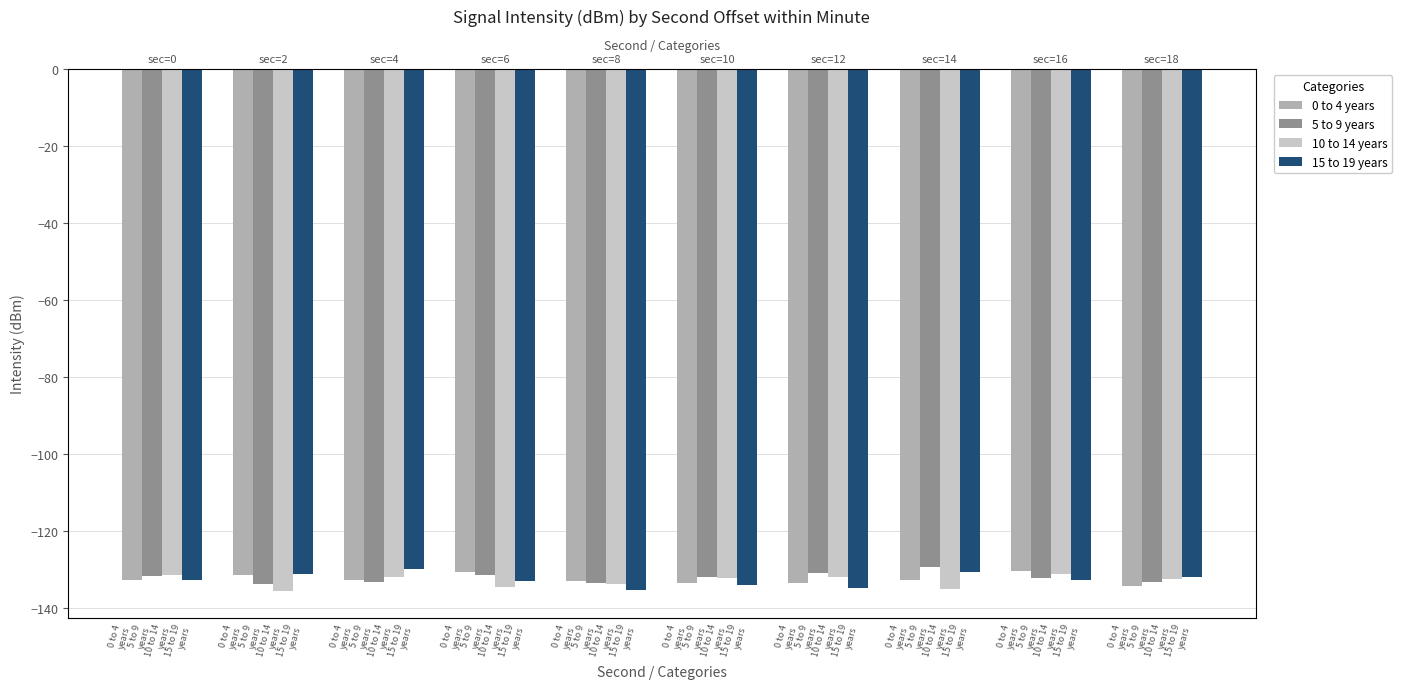

What is the difference between the second highest and second lowest values in the 10 to 14 years series?

3.8